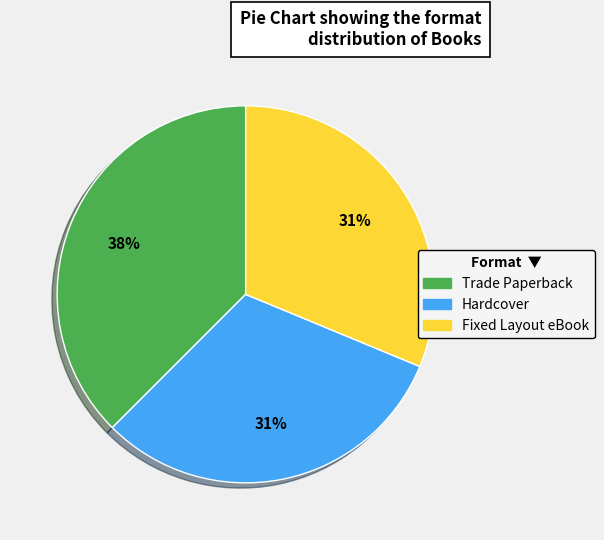

The Hardcover slice represents 31% of the pie. True or false?

True